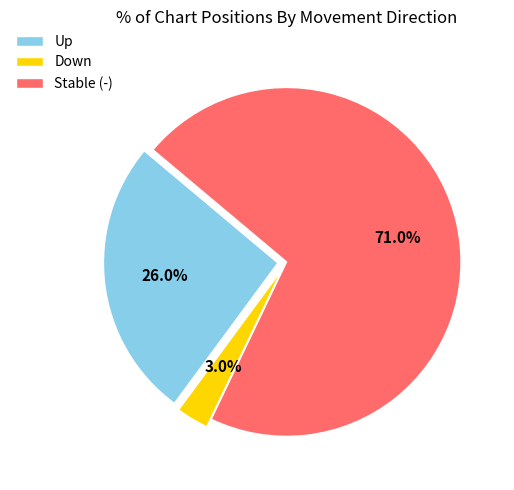

Combined, what portion of the pie is Stable (-) and Down?

74.0%